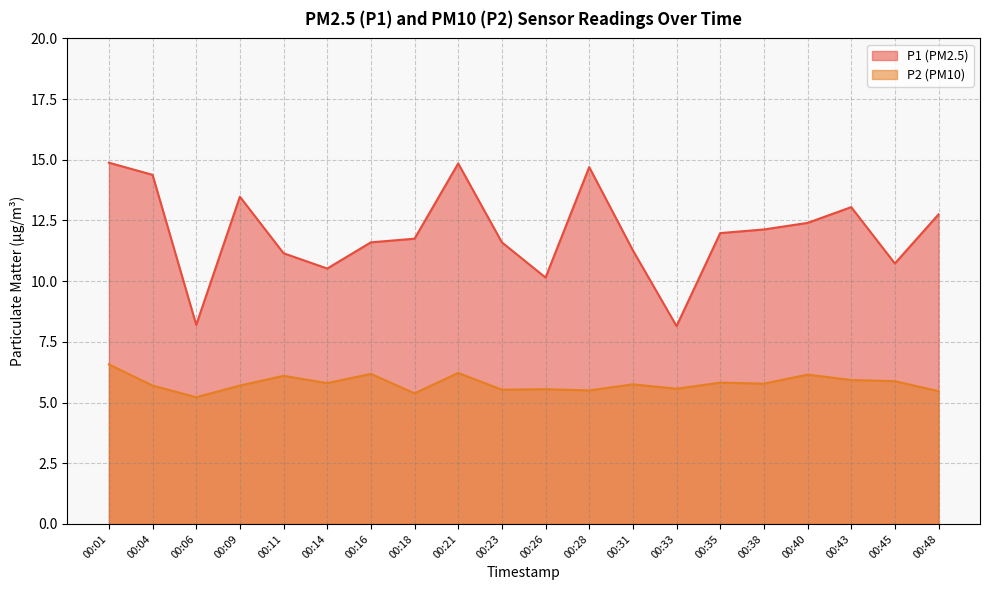

Reading left to right, what are all the values shown in this chart?

P1: 14.9	14.4	8.2	13.5	11.2	10.5	11.6	11.8	14.8	11.6	10.2	14.7	11.3	8.2	12.0	12.1	12.4	13.1	10.7	12.8
P2: 6.6	5.7	5.2	5.7	6.1	5.8	6.2	5.4	6.2	5.5	5.5	5.5	5.8	5.6	5.8	5.8	6.2	5.9	5.9	5.5